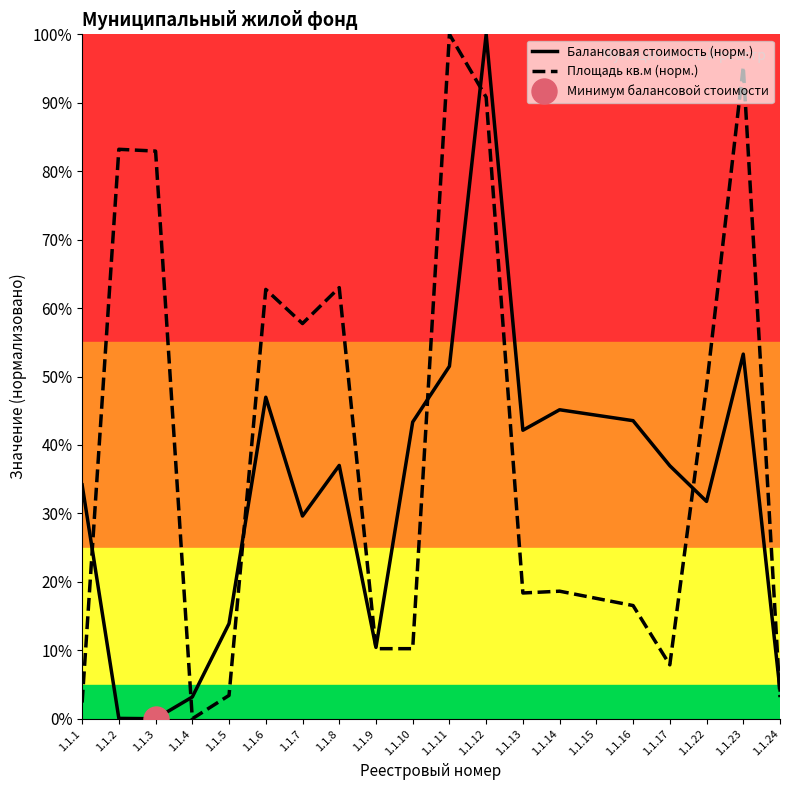

At which category does Балансовая стоимость (норм.) reach its first local peak?

1.1.6